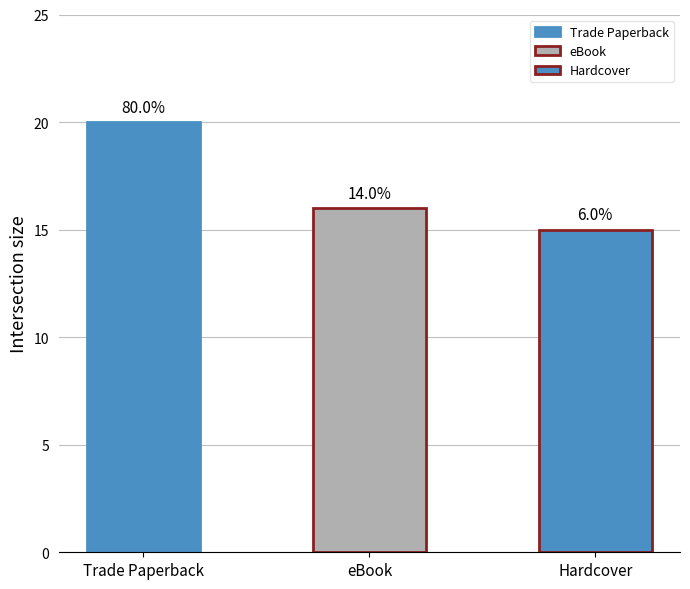

List the labels in order of value, smallest first.

Hardcover, eBook, Trade Paperback